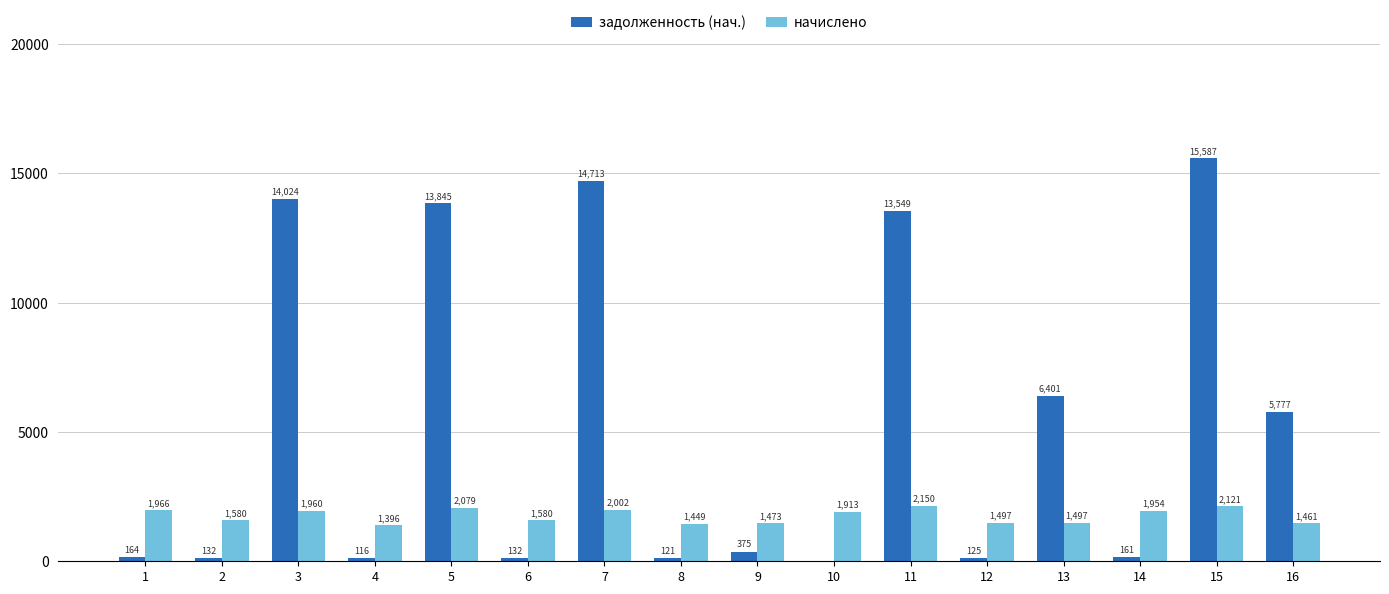

Which series has the largest total across all categories?

задолженность (нач.)